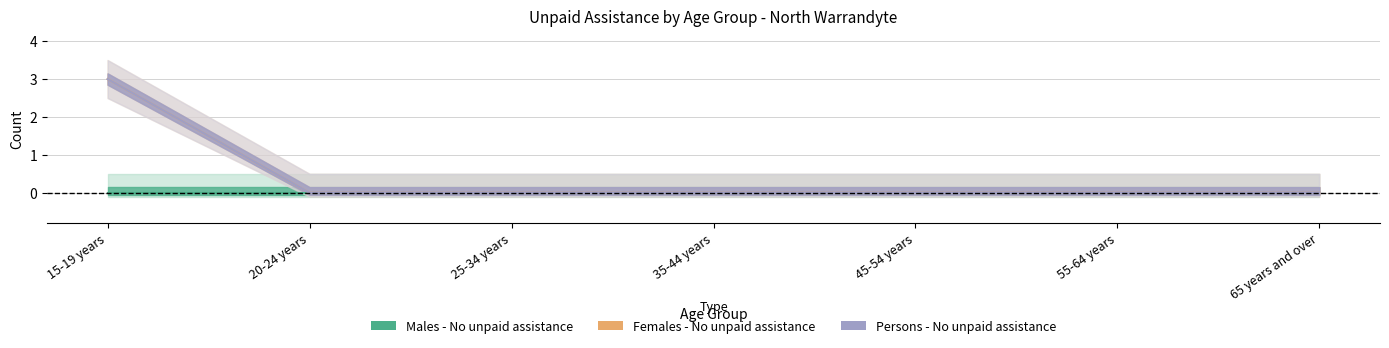

Is the value of Females - No unpaid assistance provided at 45-54 years greater than the value of Persons - No unpaid assistance provided at 25-34 years?

No